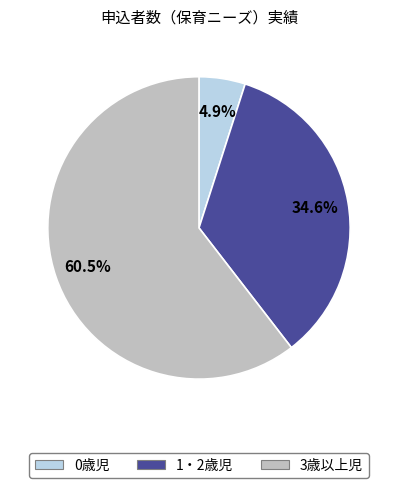

To the nearest percent, what is the average slice percentage?

33%